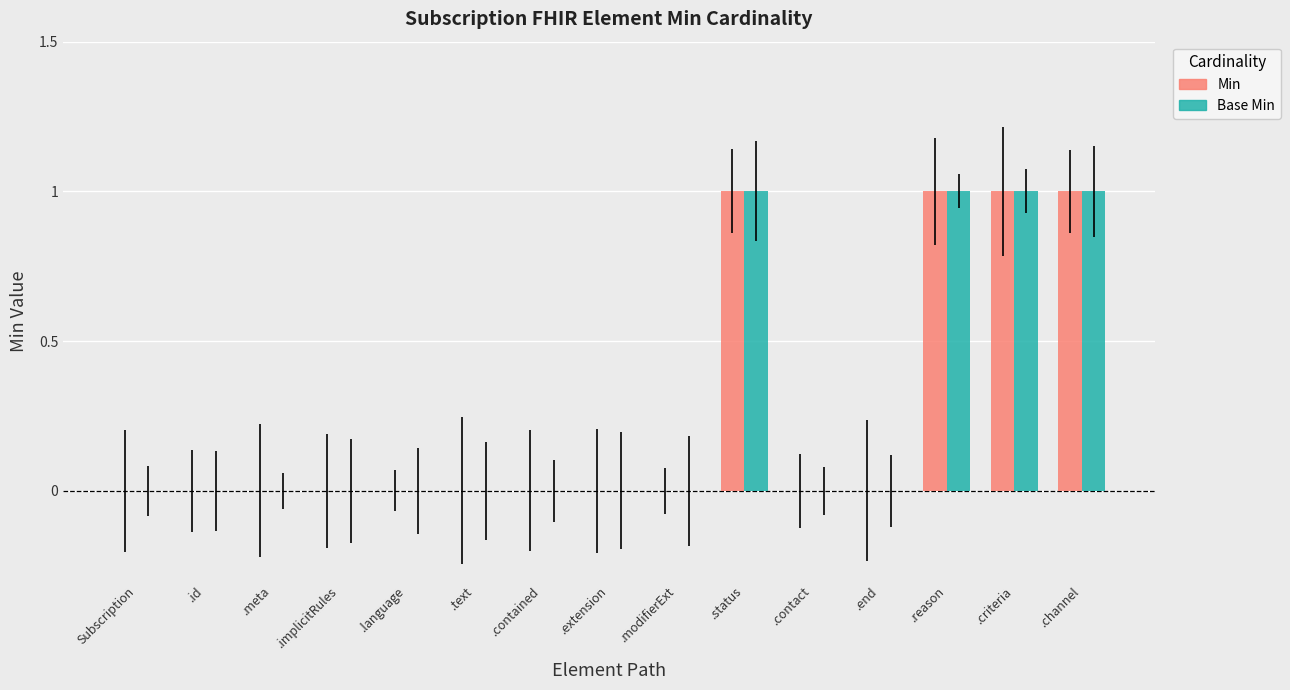

What are all the series names shown in the legend?

Min, Base Min